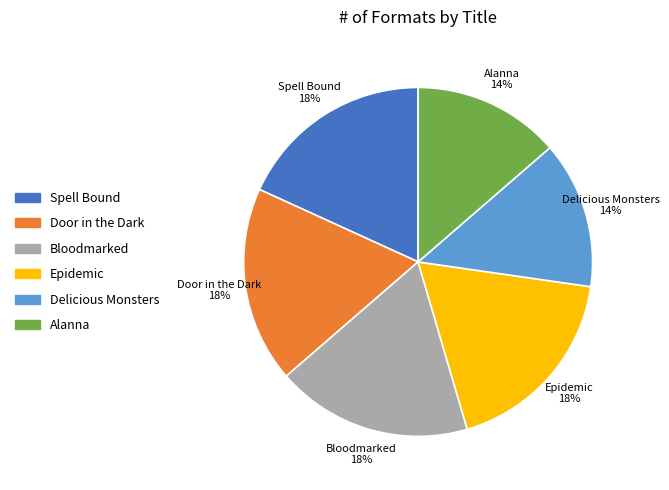

To the nearest percent, what percentage of the pie is Alanna?

14%